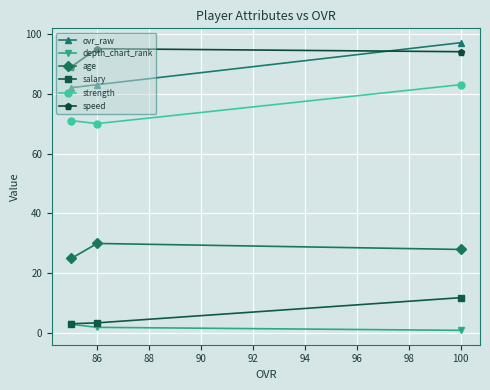

Which series has the widest spread of values?

ovr_raw